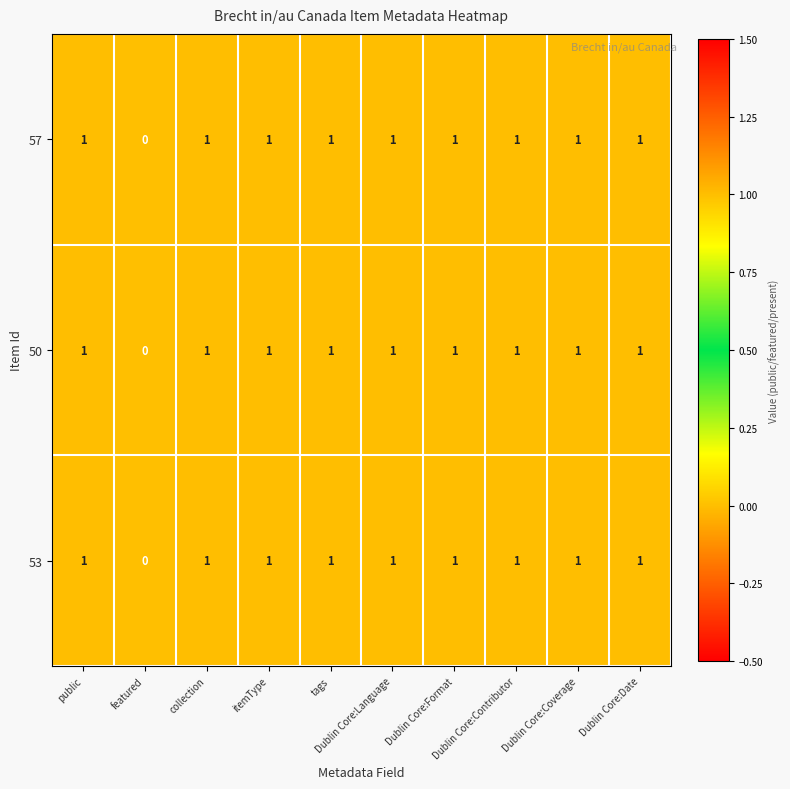

What is the sum of all 57 values?

9